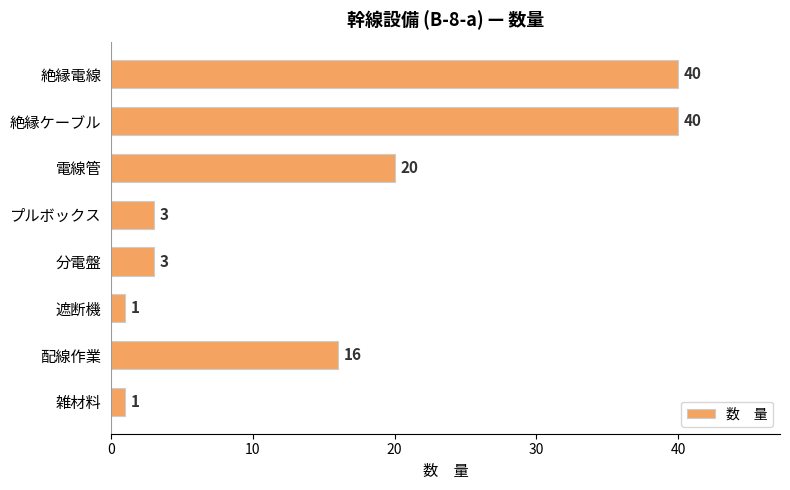

What is the average value?

16